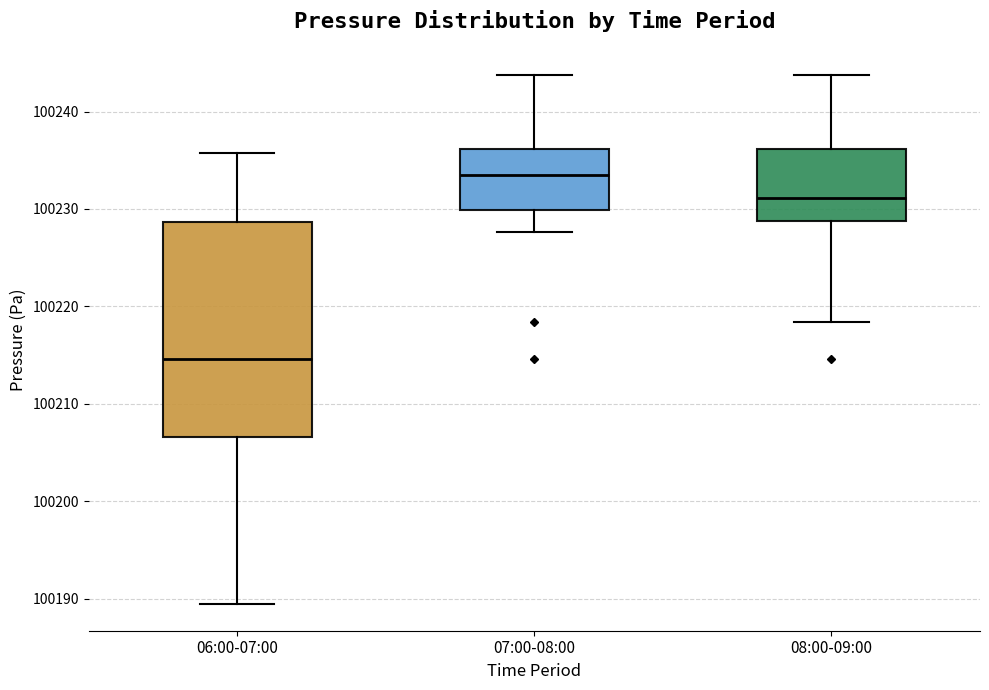

Which box has the lowest median line?

06:00-07:00